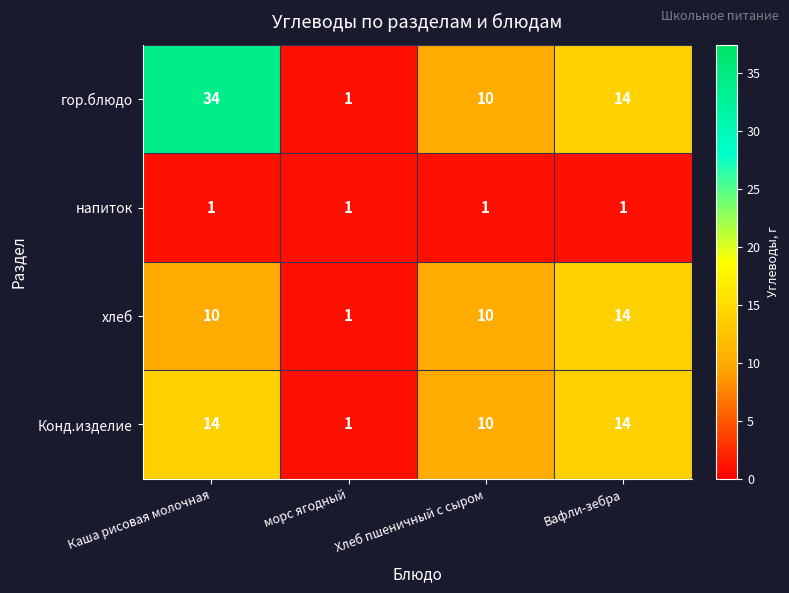

Which series has the largest total across all categories?

гор.блюдо